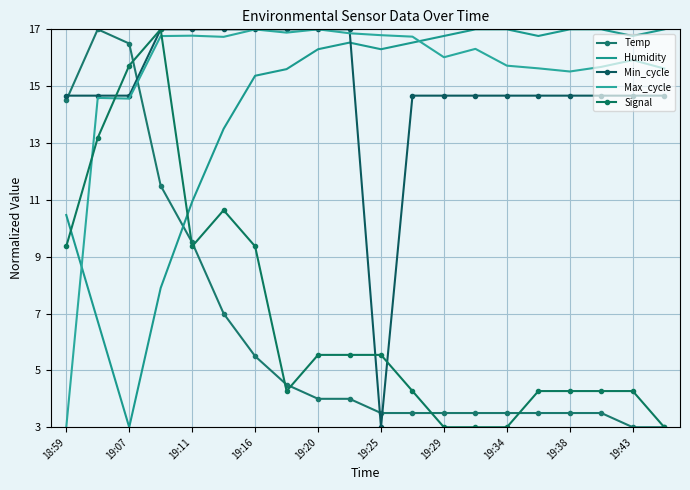

At which category does Signal reach its first local peak?

19:16